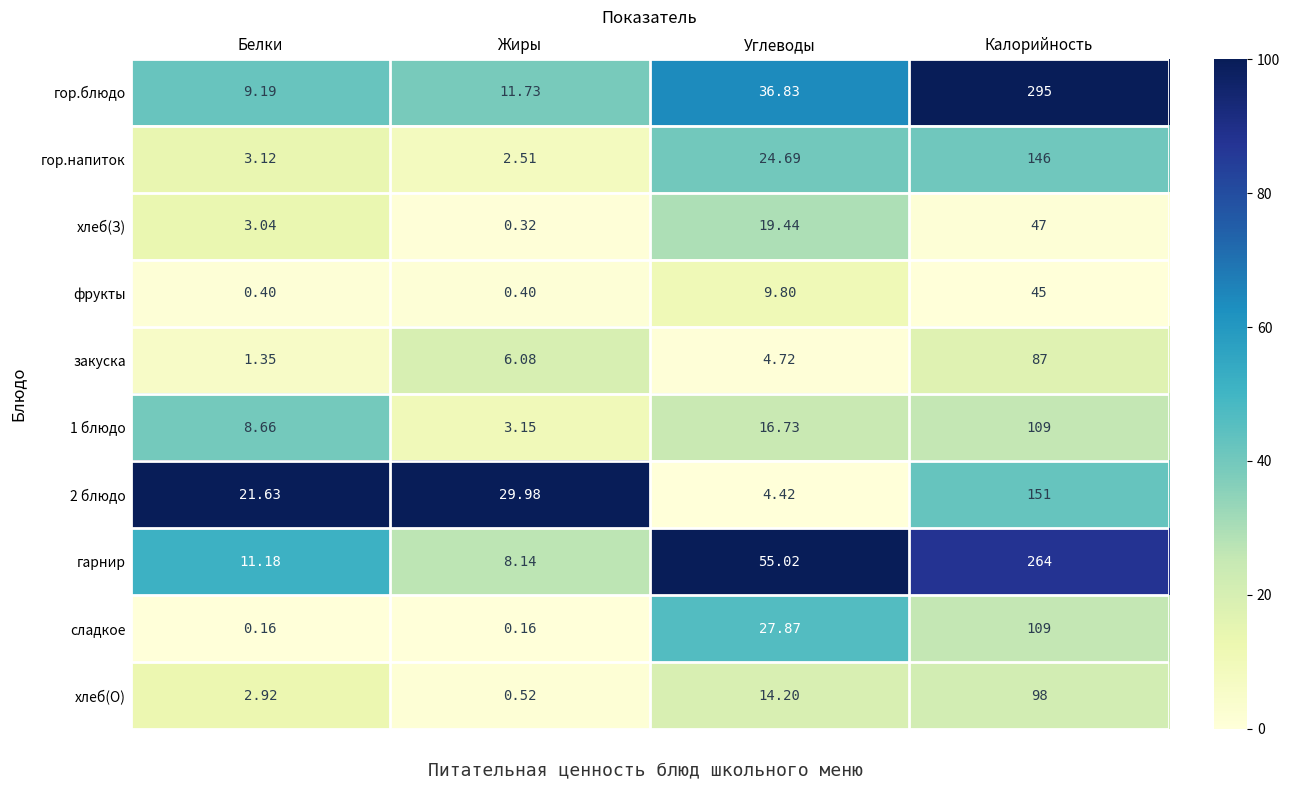

Which label corresponds to the largest value in the chart?

Калорийность